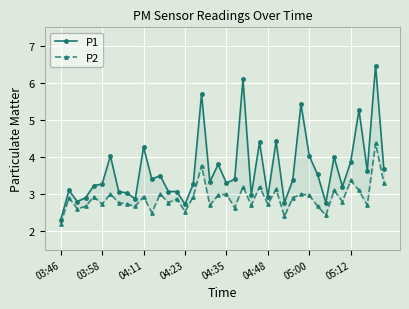

Which series has the largest range (max minus min)?

P1